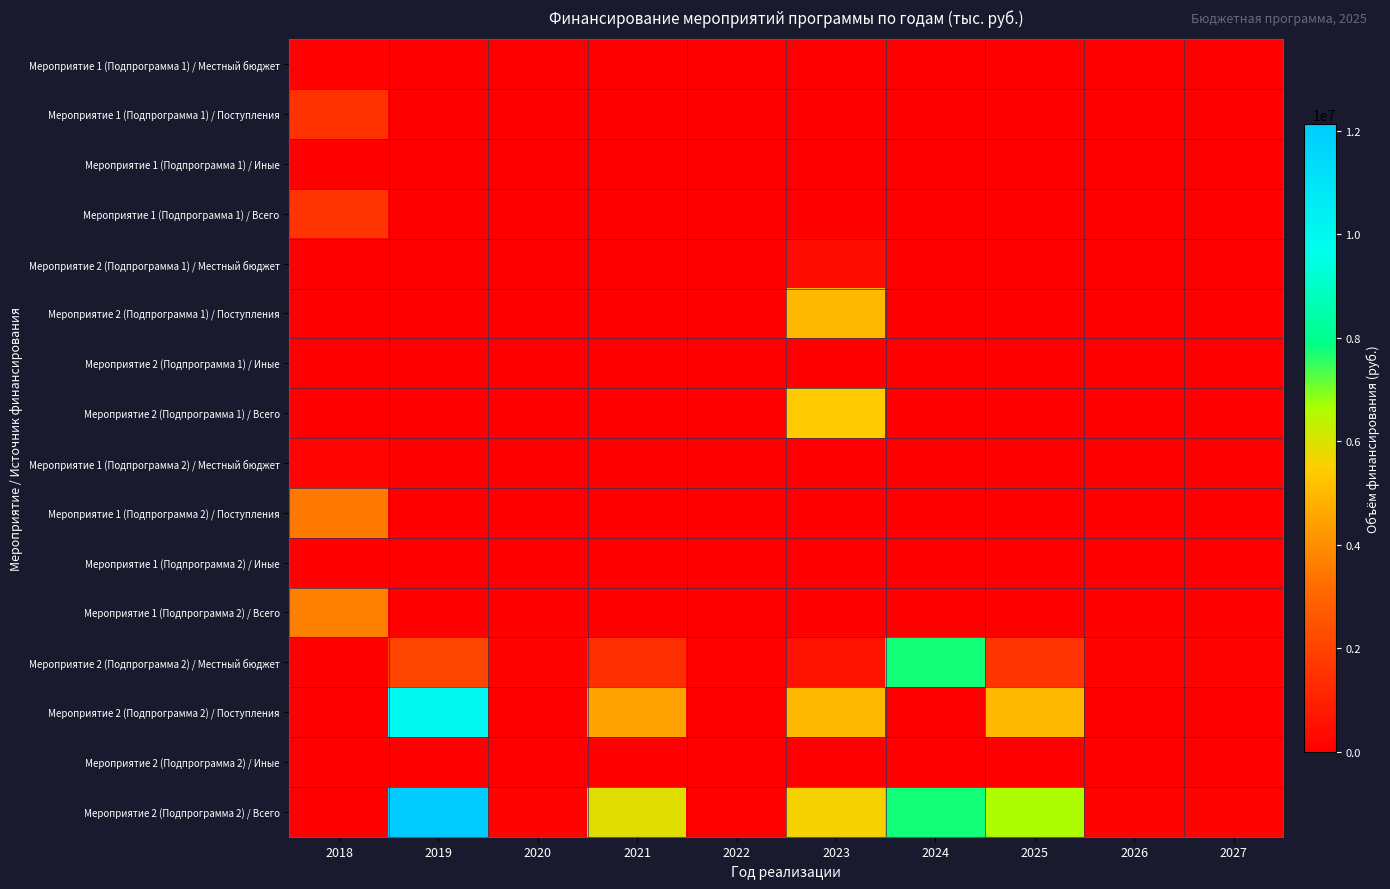

At which category does the chart reach its peak across all series?

2019